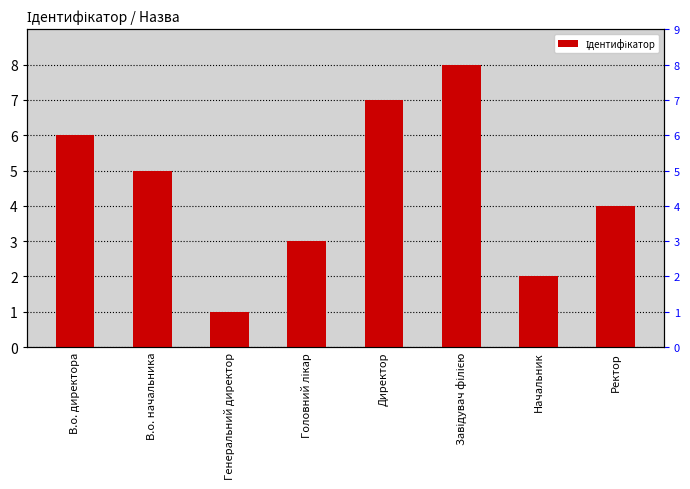

What is the label of the 1st bar from the left?

В.о. директора